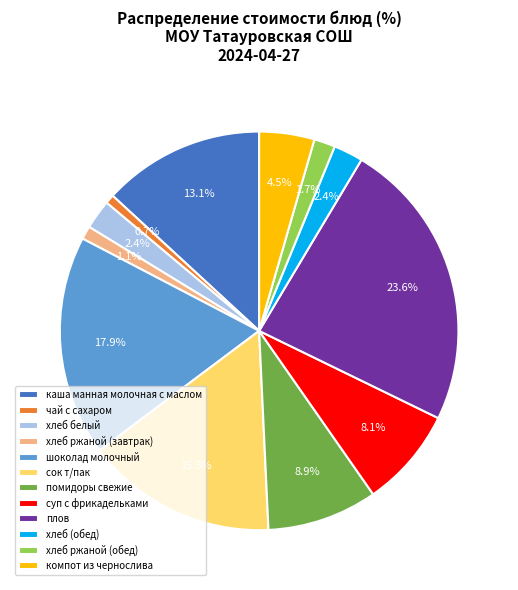

How much of the chart is everything except хлеб ржаной (обед)?

98.3%